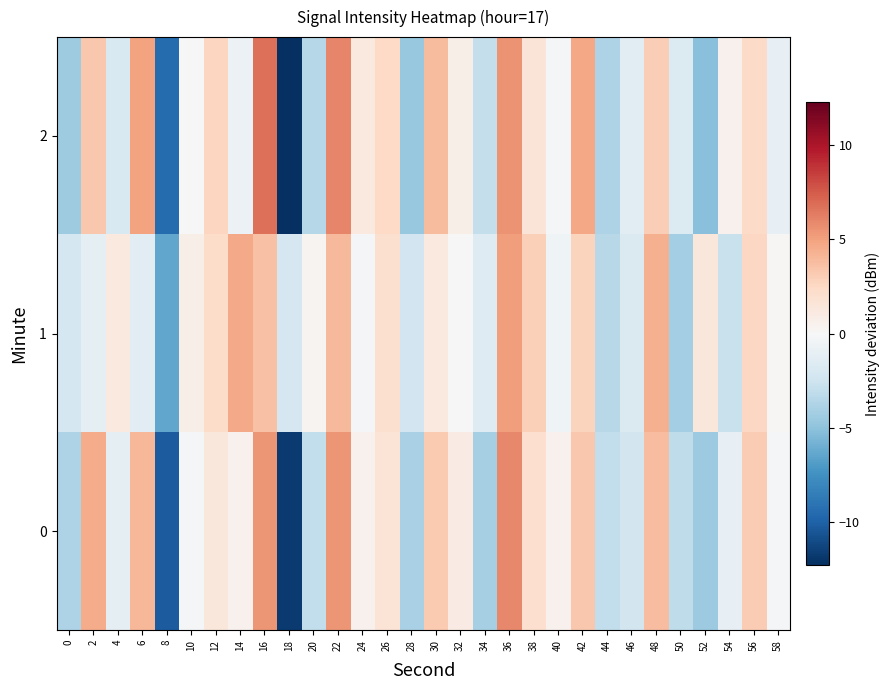

Rank the series at 18 from highest to lowest value.

1, 0, 2